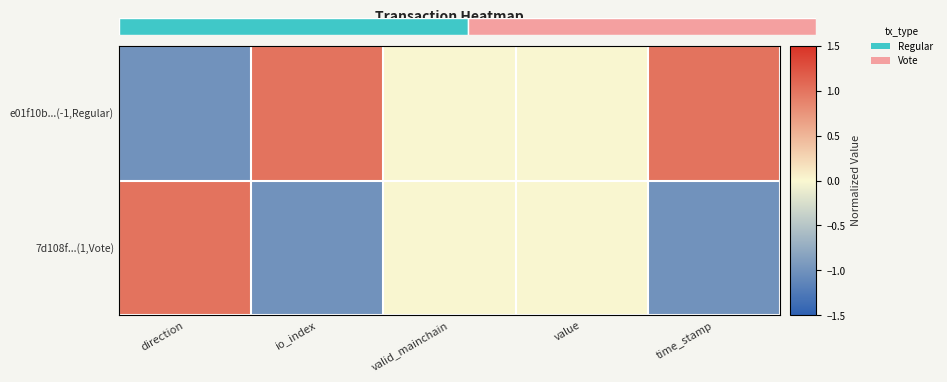

What is the difference between the 7d108f...(1,Vote) values at io_index and valid_mainchain?

1